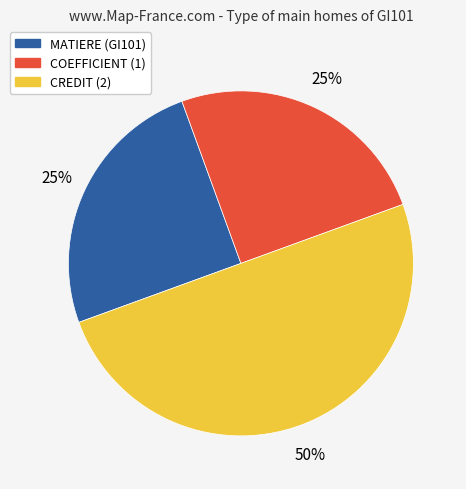

Combined, do MATIERE and CREDIT account for over 50%?

Yes